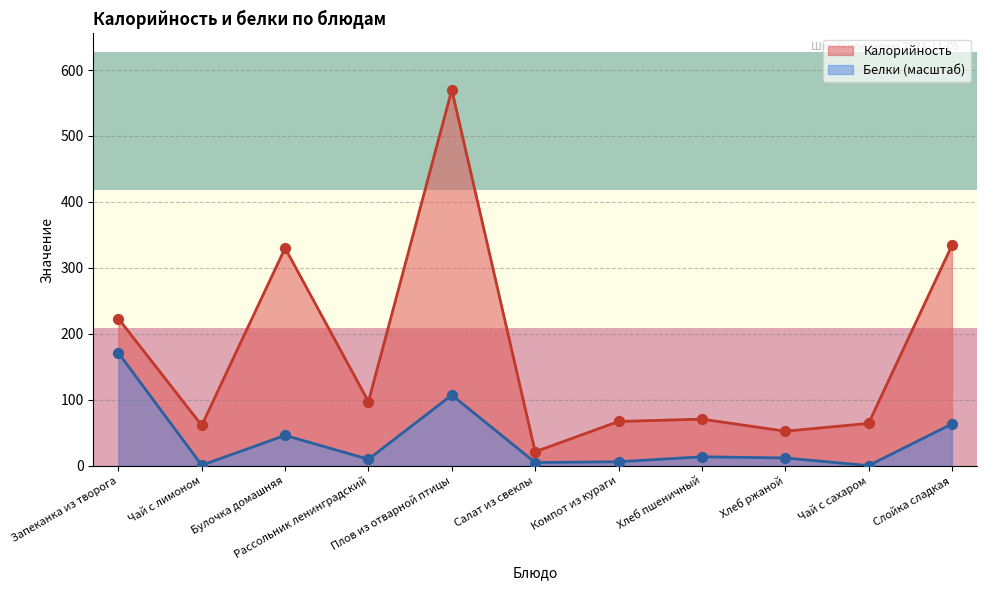

True or false: Белки (масштаб) and Калорийность cross at least once.

False